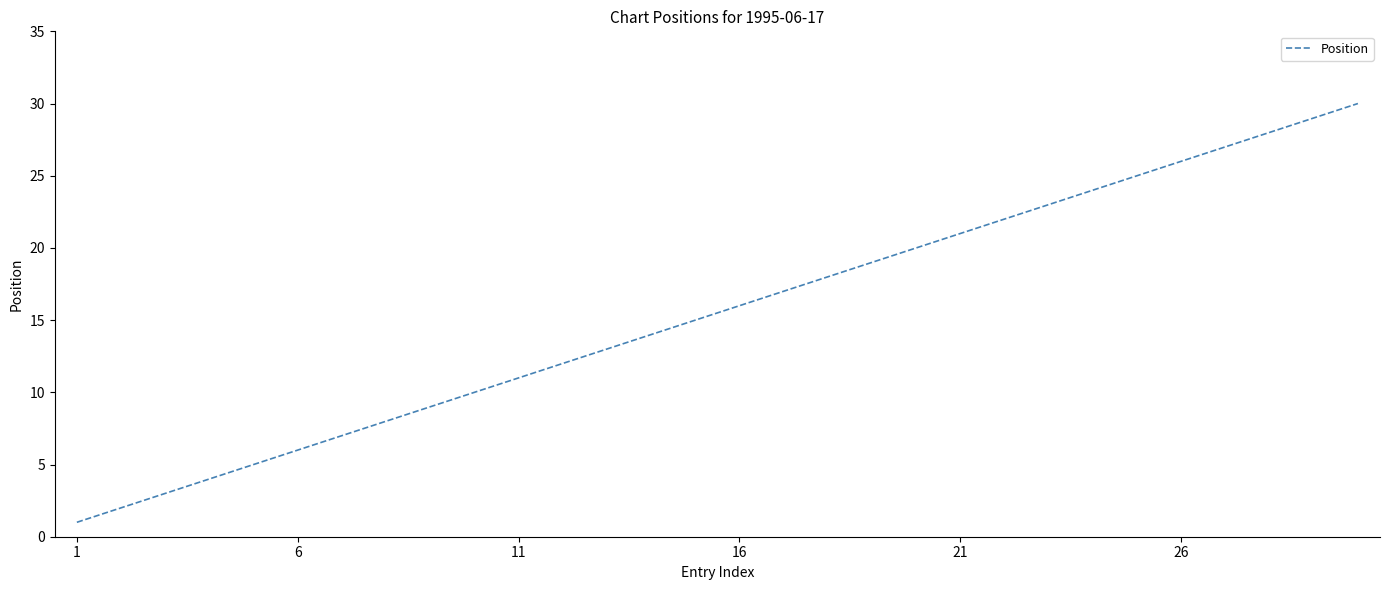

What is the difference between the maximum and minimum values?

29